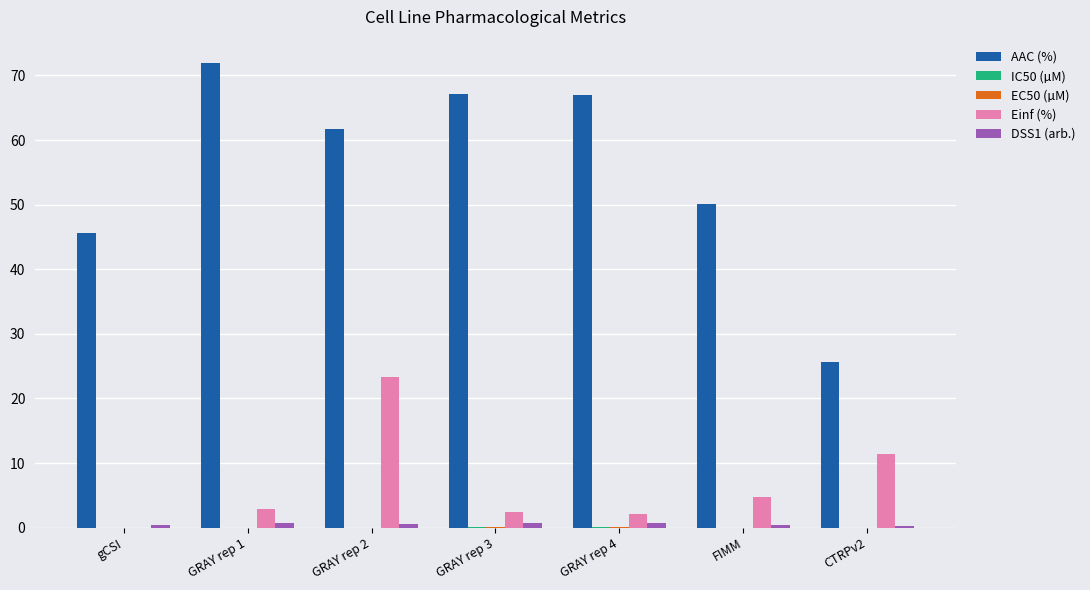

What is the total value across all series at GRAY rep 3?

70.3